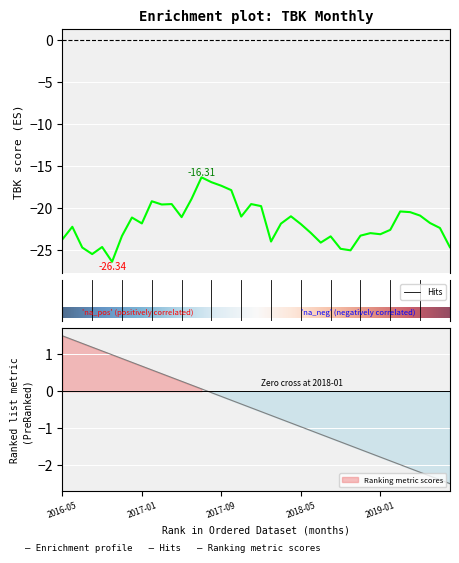

What position from the right is 2017-10-01?

23